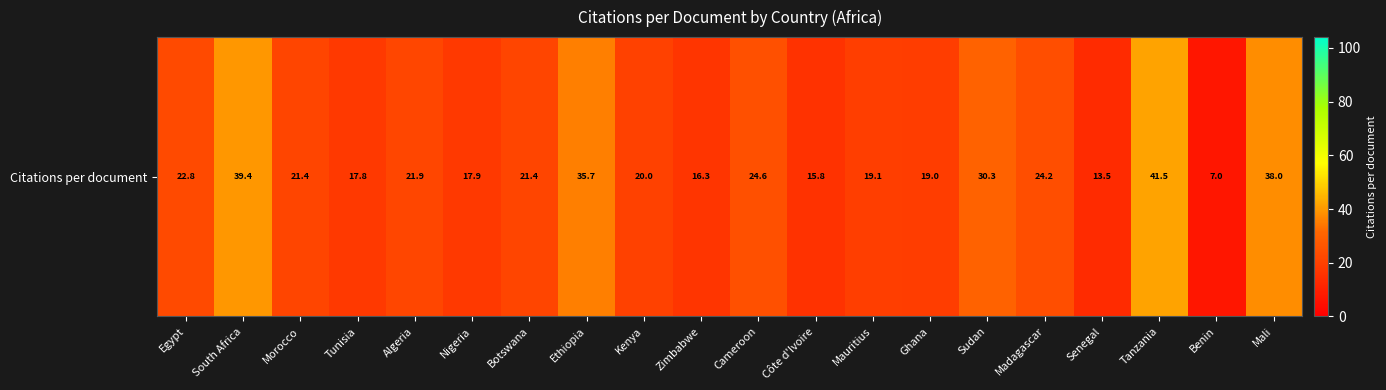

Rank the categories by value from lowest to highest.

Benin, Senegal, Côte d'Ivoire, Zimbabwe, Tunisia, Nigeria, Ghana, Mauritius, Kenya, Morocco, Botswana, Algeria, Egypt, Madagascar, Cameroon, Sudan, Ethiopia, Mali, South Africa, Tanzania